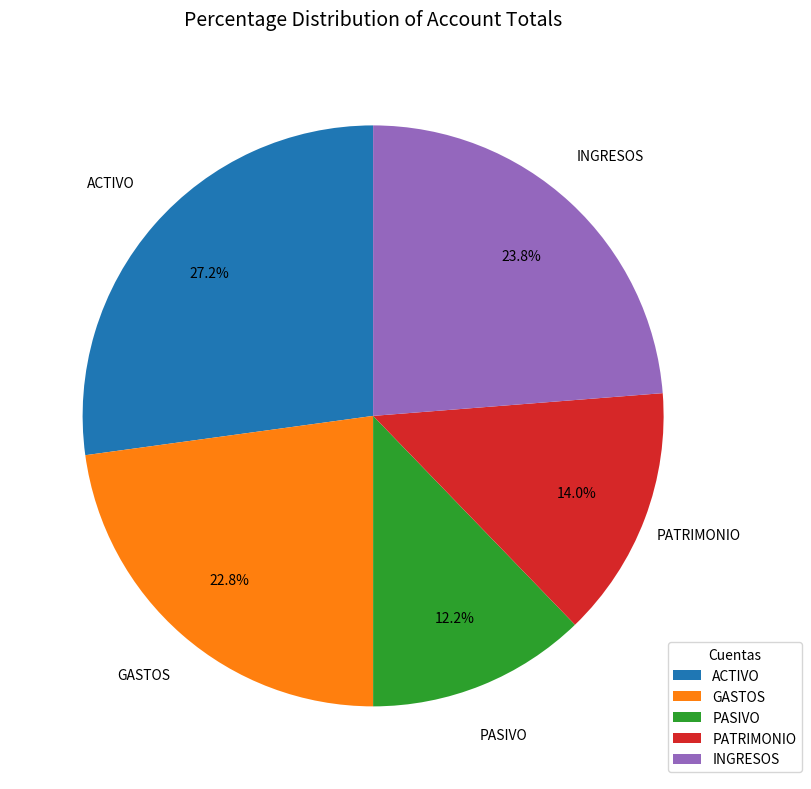

Approximately how many times larger is the value at PASIVO compared to GASTOS?

0.5